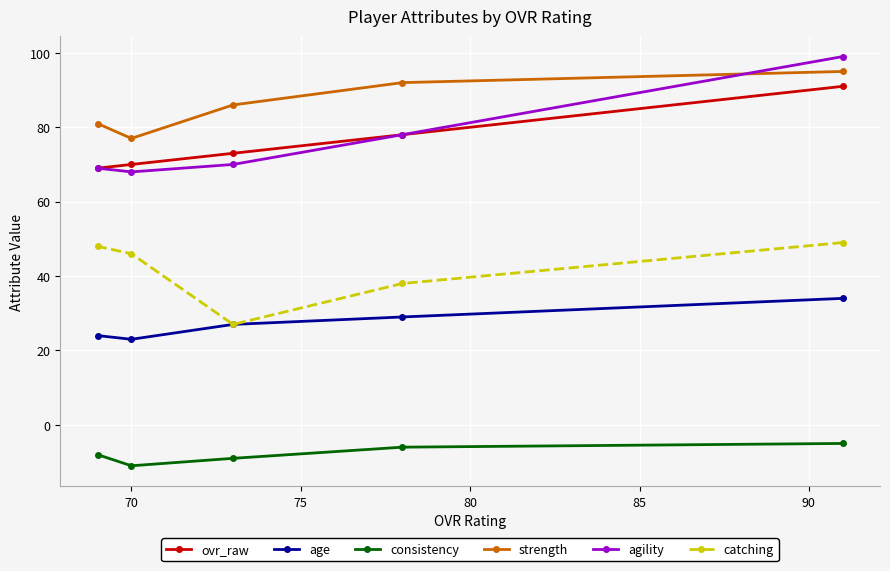

What is the difference between the maximum and second lowest values in the agility series?

30